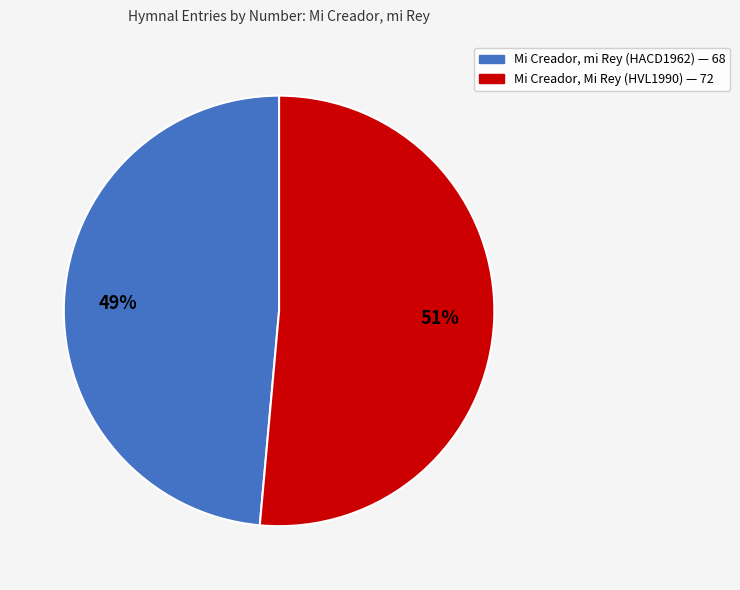

Rank the categories by value from lowest to highest.

Mi Creador, mi Rey (HACD1962), Mi Creador, Mi Rey (HVL1990)